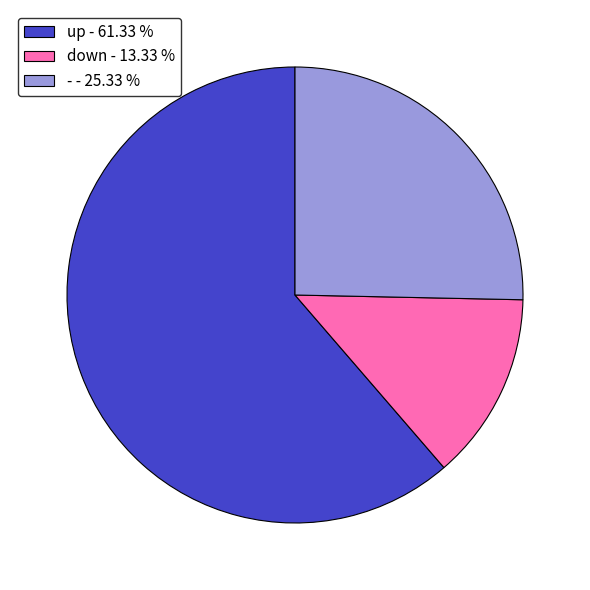

Which has a higher value, - - 25.33 % or down - 13.33 %?

- - 25.33 %